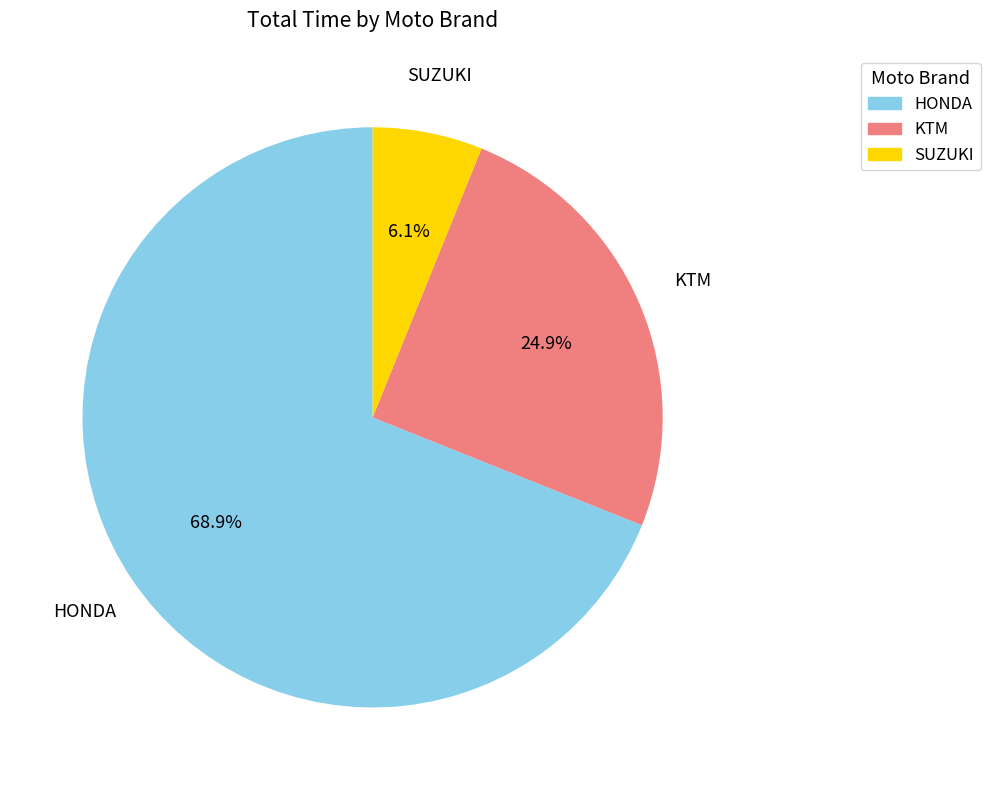

Does any single category account for the majority?

Yes